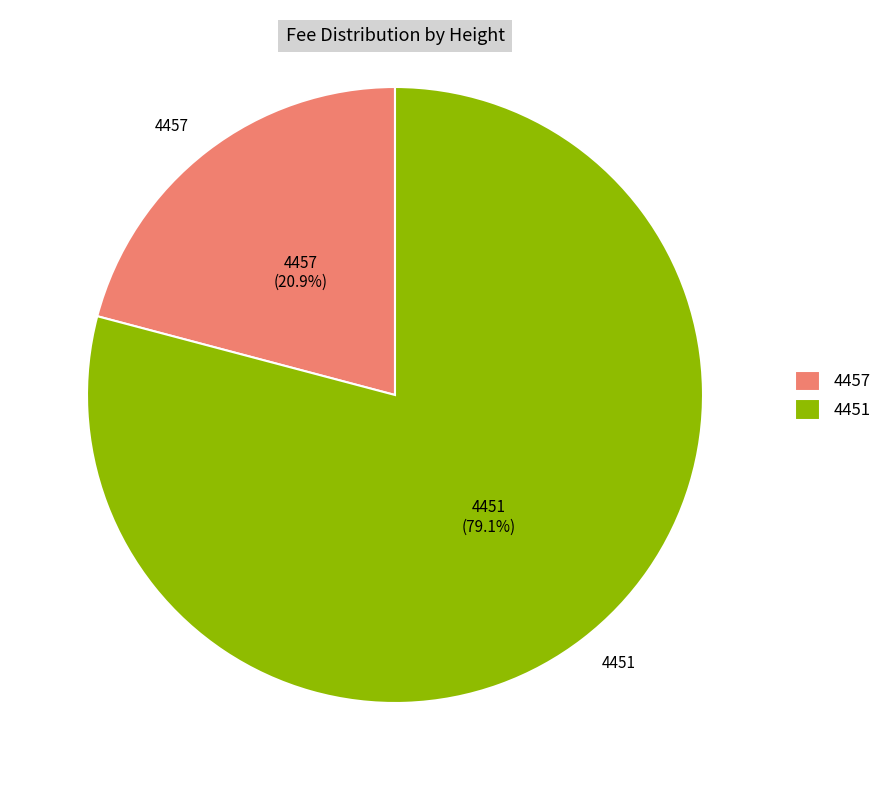

Which category has the biggest portion of the pie?

4451